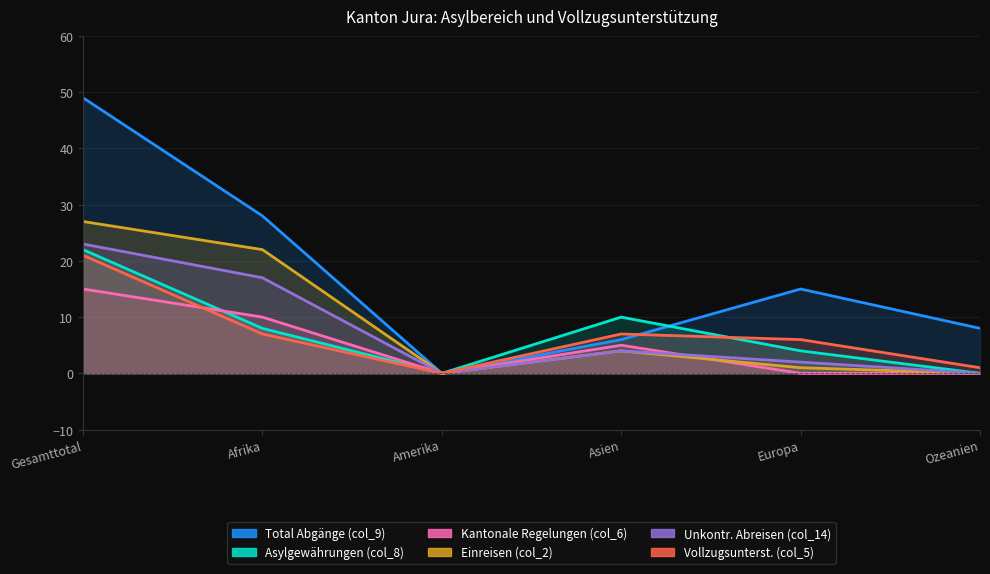

Rank the categories by Unkontr. Abreisen (col_14) value from highest to lowest.

Gesamttotal, Afrika, Asien, Europa, Amerika, Ozeanien